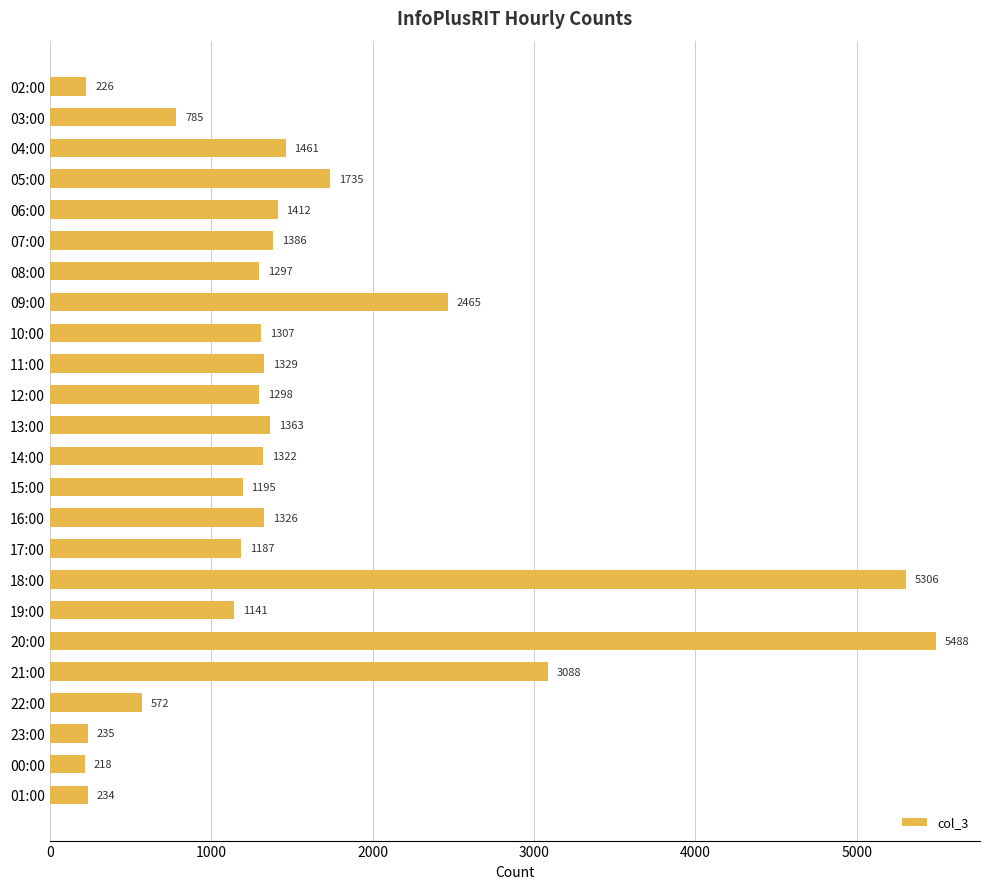

The chart shows a value of 226 at 02:00. True or false?

True